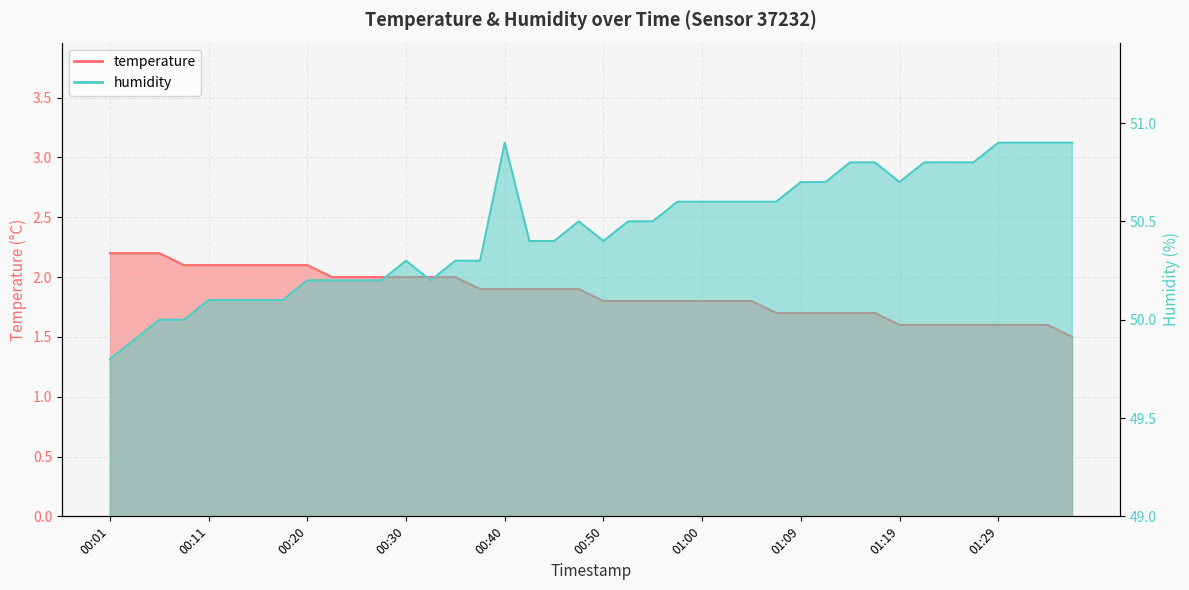

What is the highest value of the temperature series?

2.2